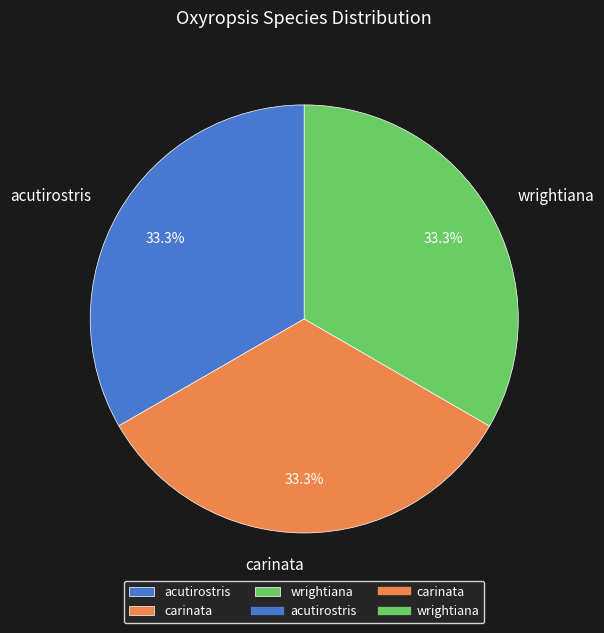

Approximately how many times larger is the value at acutirostris compared to carinata?

1.0